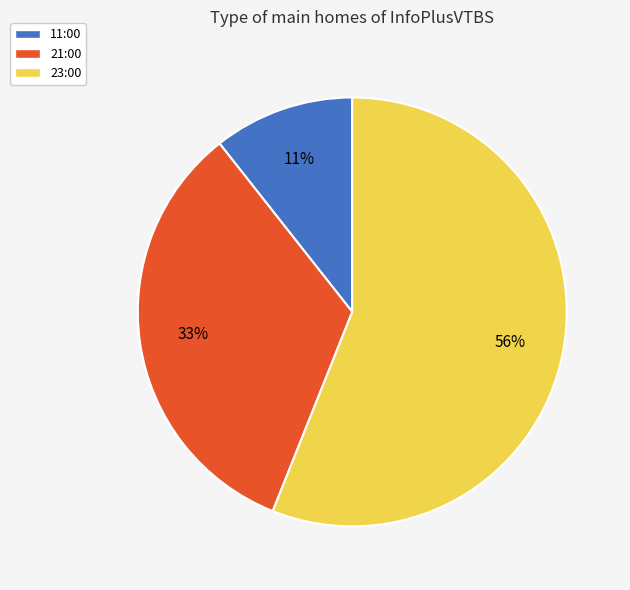

To the nearest percent, what percentage of the pie is 11:00?

11%